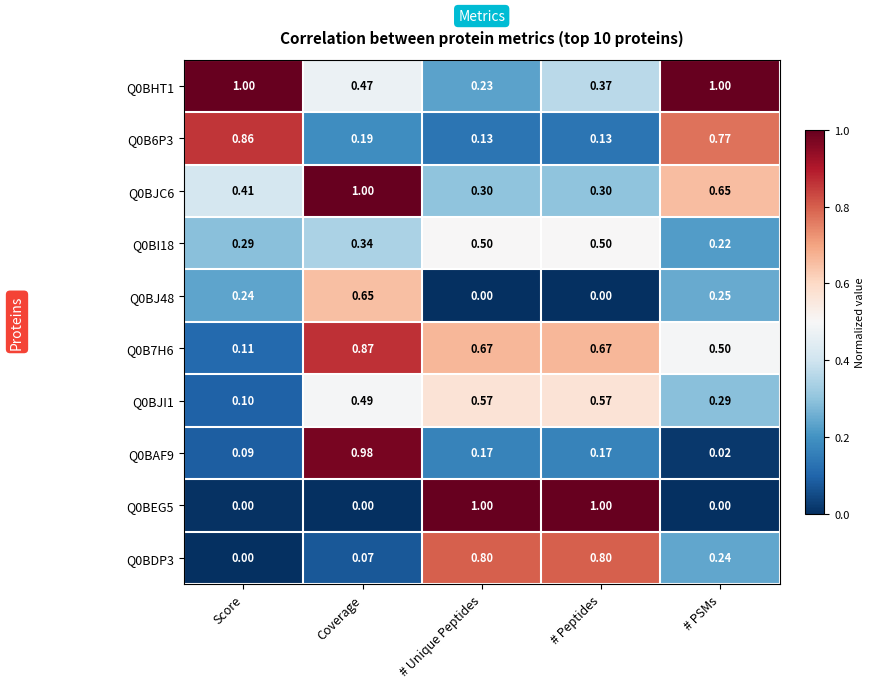

Is the value of Q0BJI1 at # Unique Peptides greater than the value of Q0BJC6 at # PSMs?

No